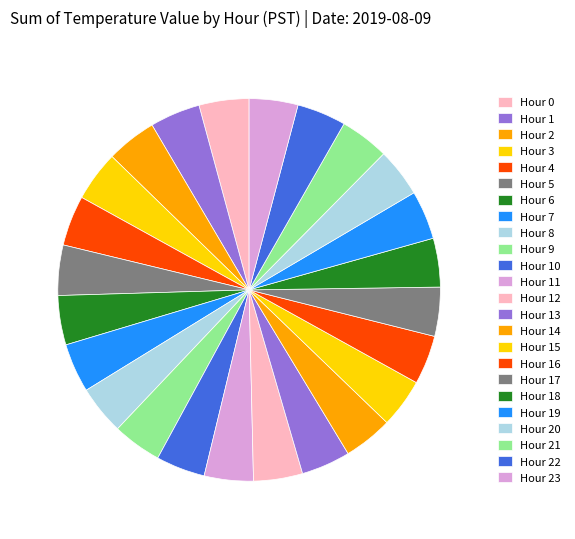

Which category has the biggest portion of the pie?

Hour 1